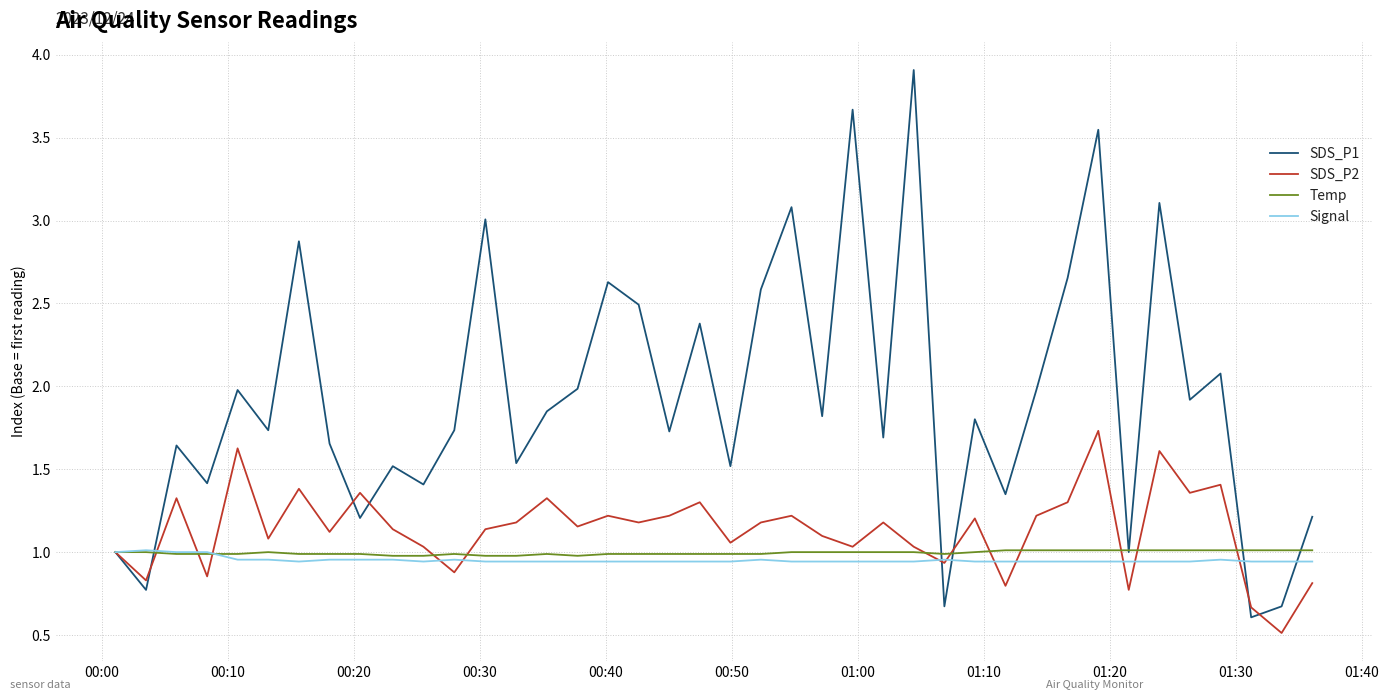

Which series has the largest total across all categories?

SDS_P1